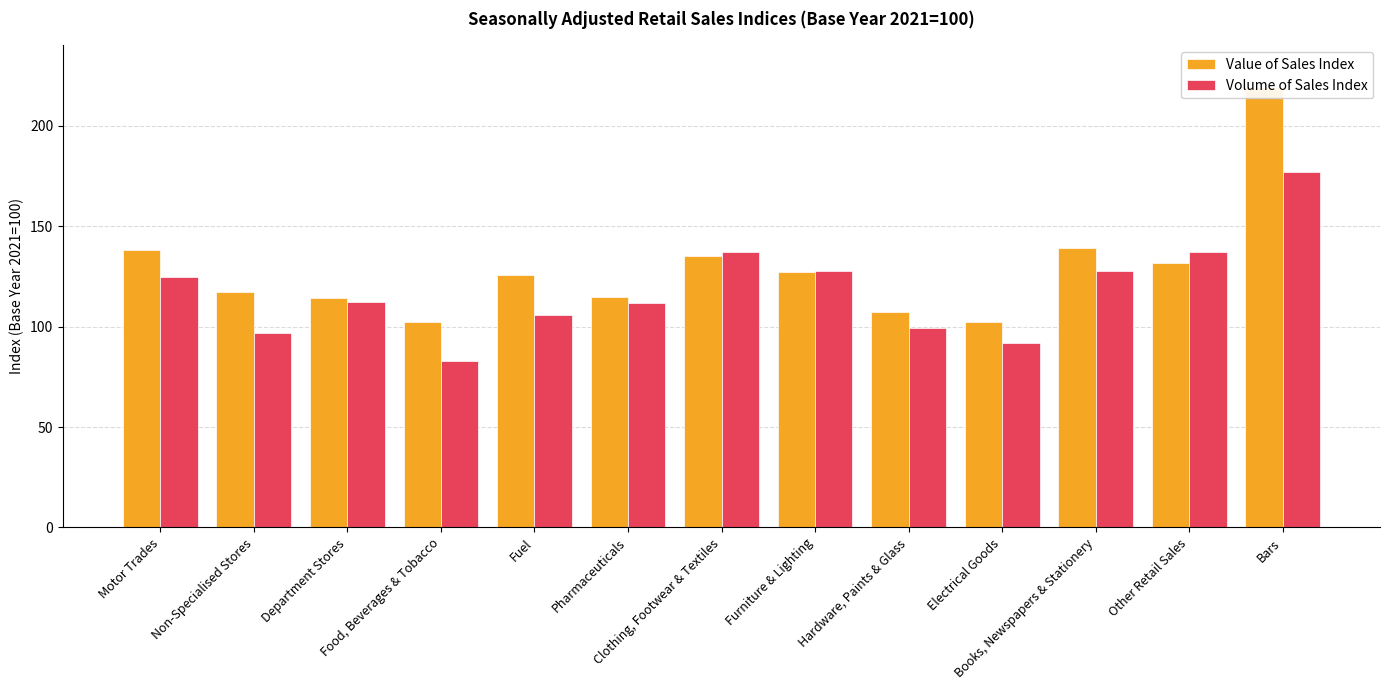

How many values in the Volume of Sales Index series are below 112?

6